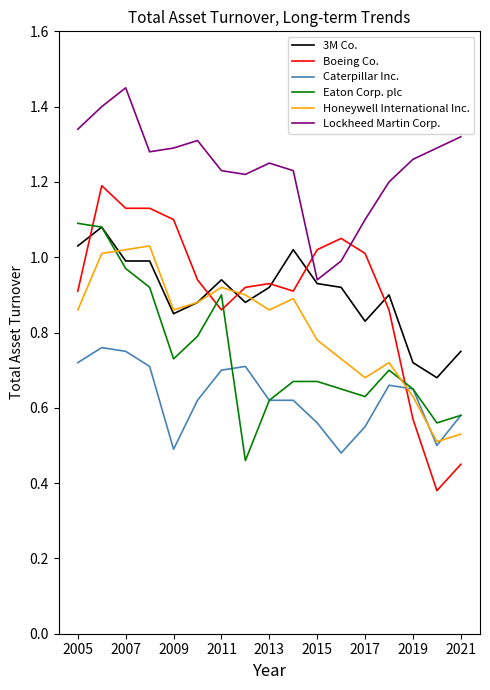

True or false: 3M Co. and Caterpillar Inc. cross at least once.

False